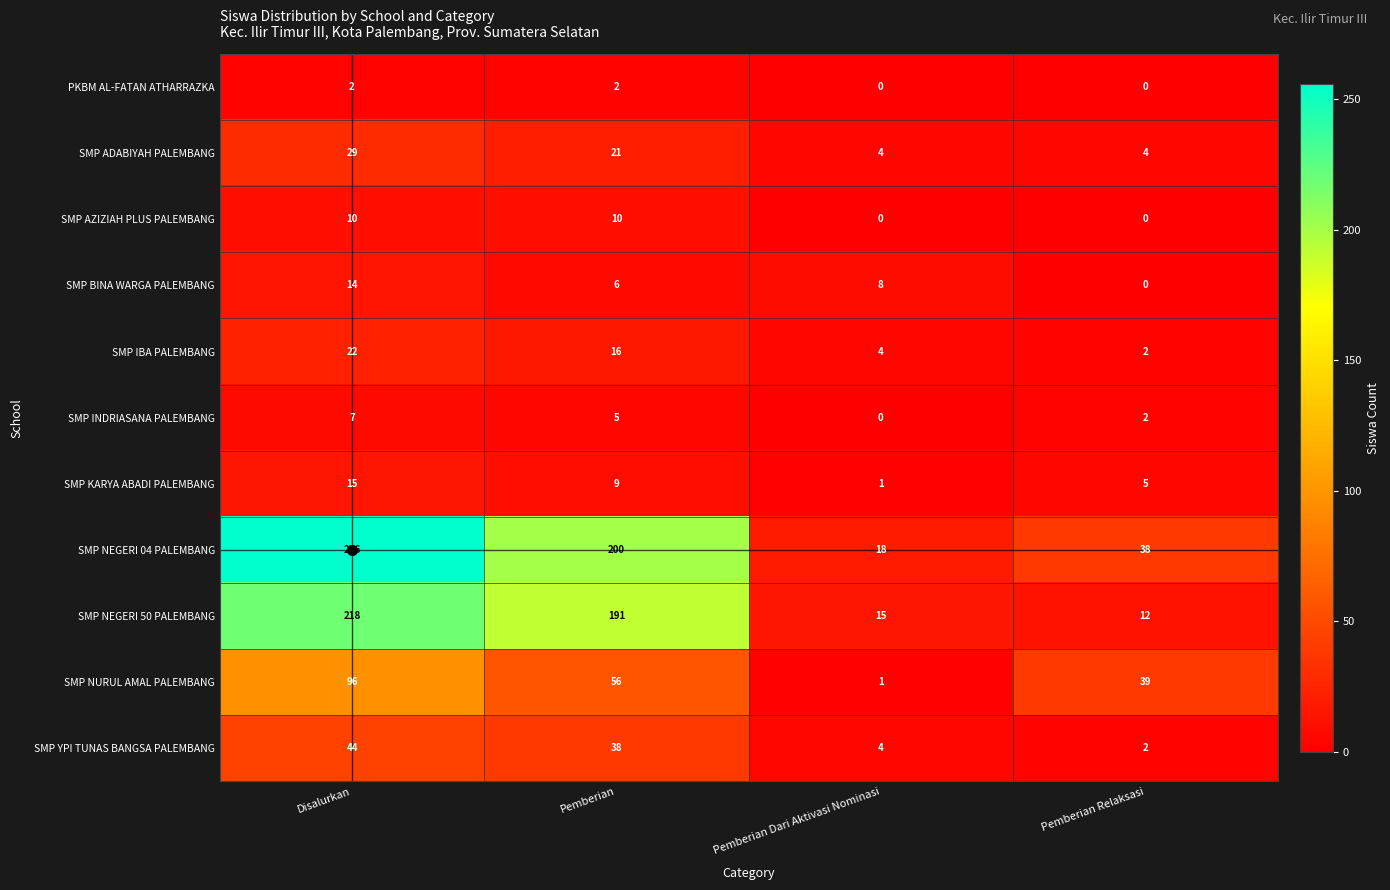

What is the spread (max minus min) of values at Disalurkan?

254